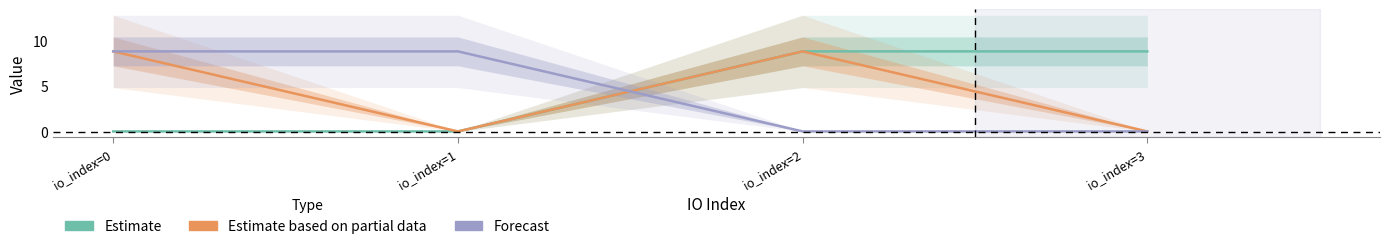

Does the chart display data point markers on the line(s)?

No